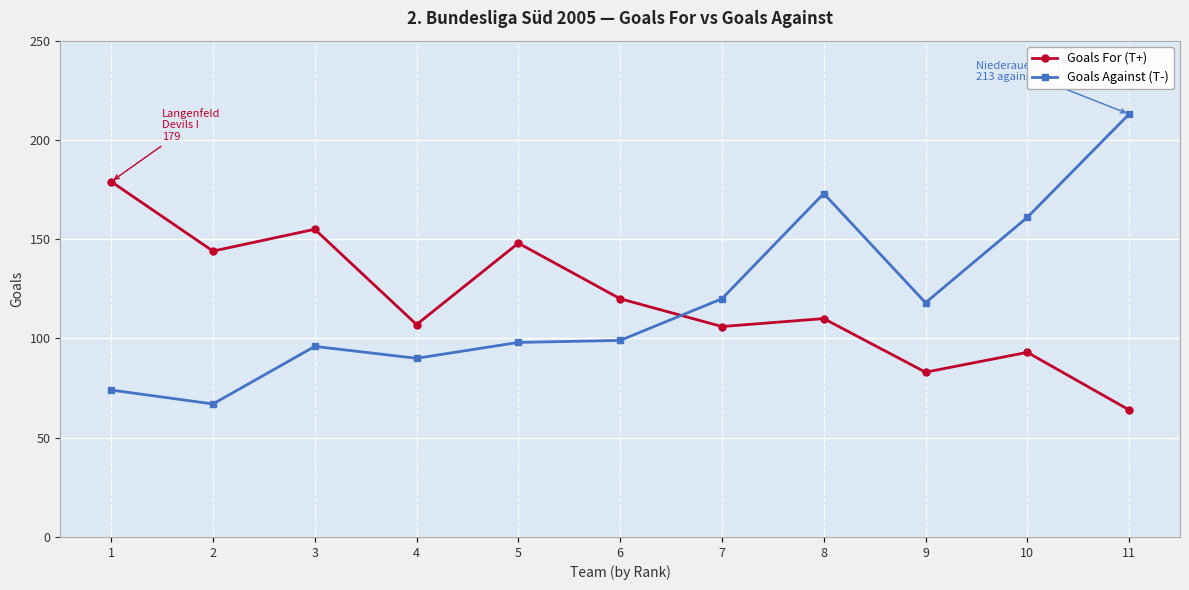

Which label corresponds to the smallest value in the chart?

11